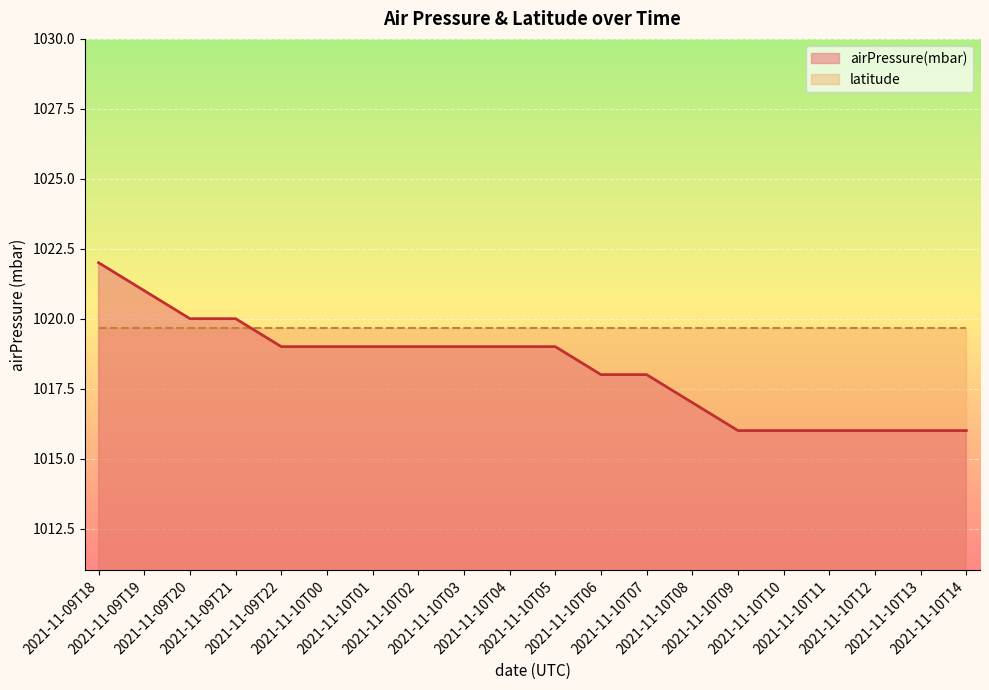

Which has a higher value, 2021-11-10T09 or 2021-11-09T18?

2021-11-09T18